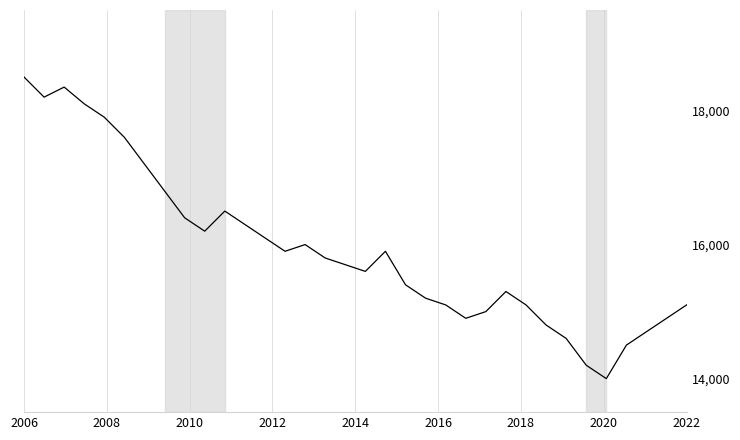

What is the maximum value shown in the chart?

18500